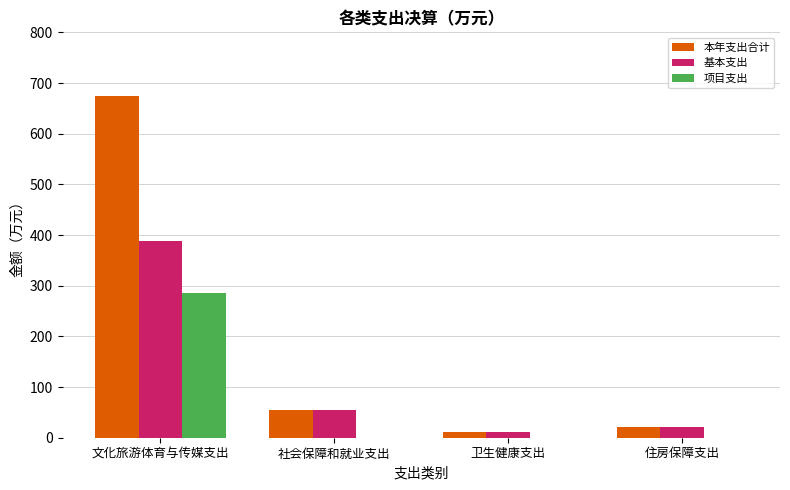

The 项目支出 series shows -169.2 at 住房保障支出. True or false?

False